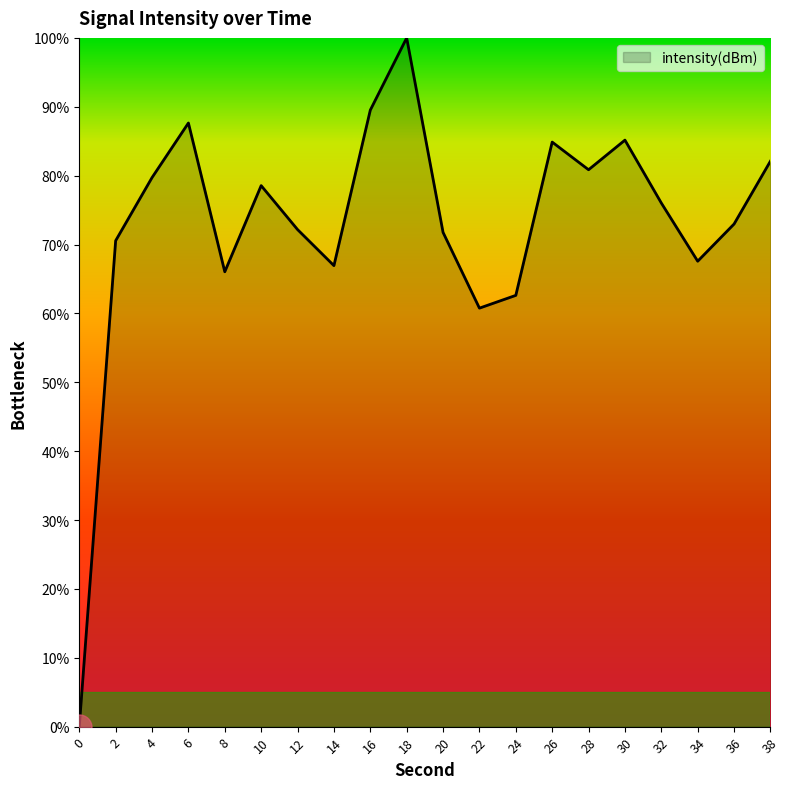

The value at 20 is 71.8. True or false?

True